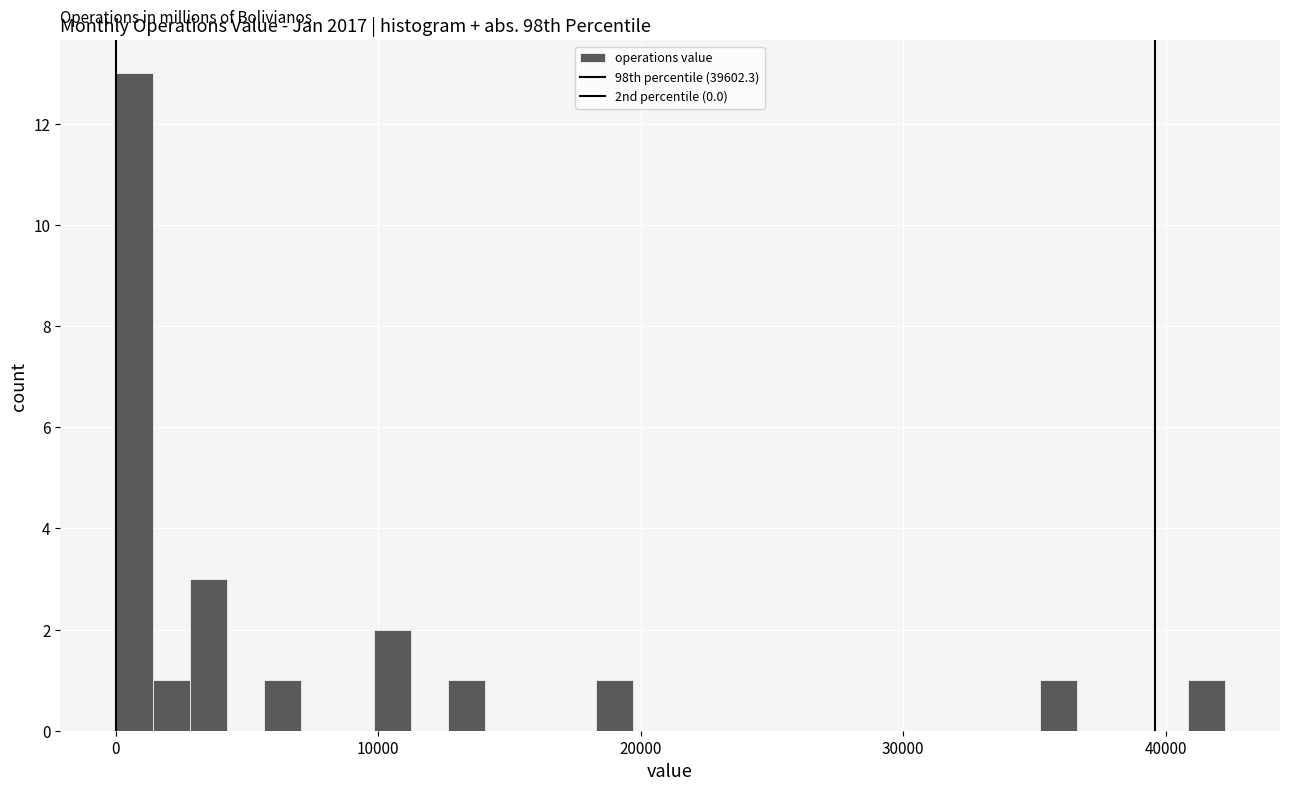

Read against the x-axis, roughly where is the centre of the tallest bar?

1000